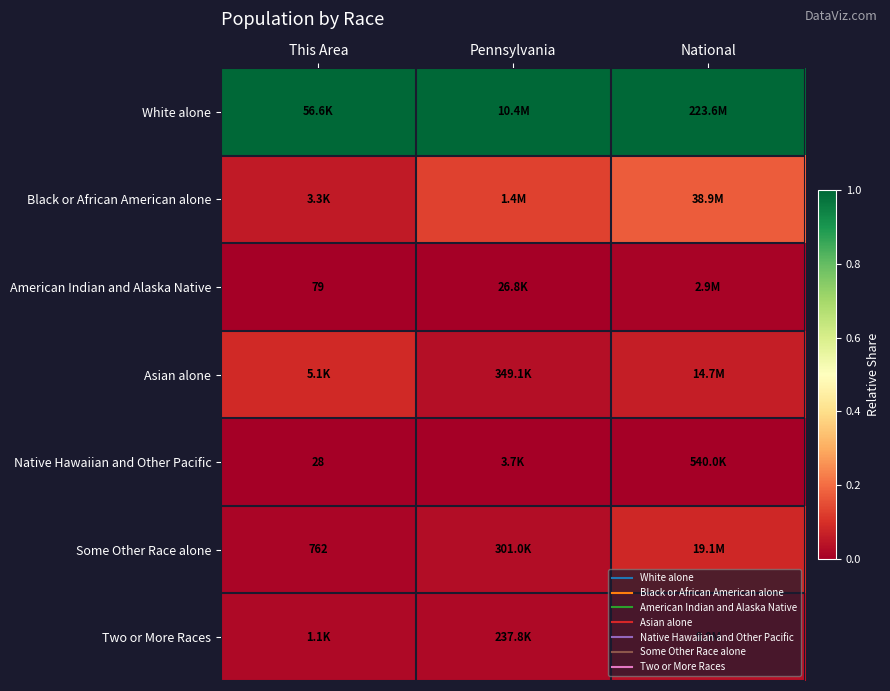

Which series has the largest total across all categories?

White alone